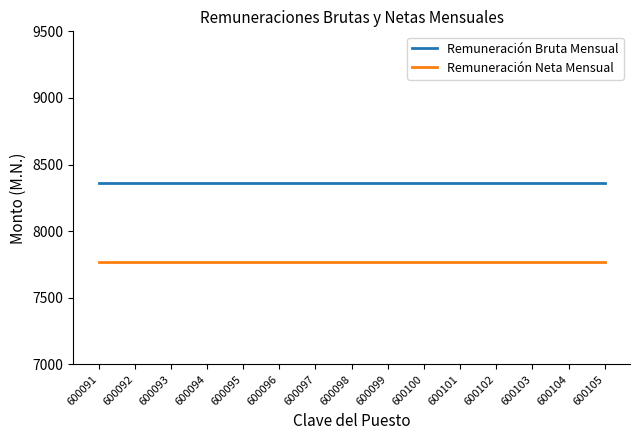

Is the value of Remuneración Bruta Mensual at 600100 greater than the value of Remuneración Neta Mensual at 600099?

Yes